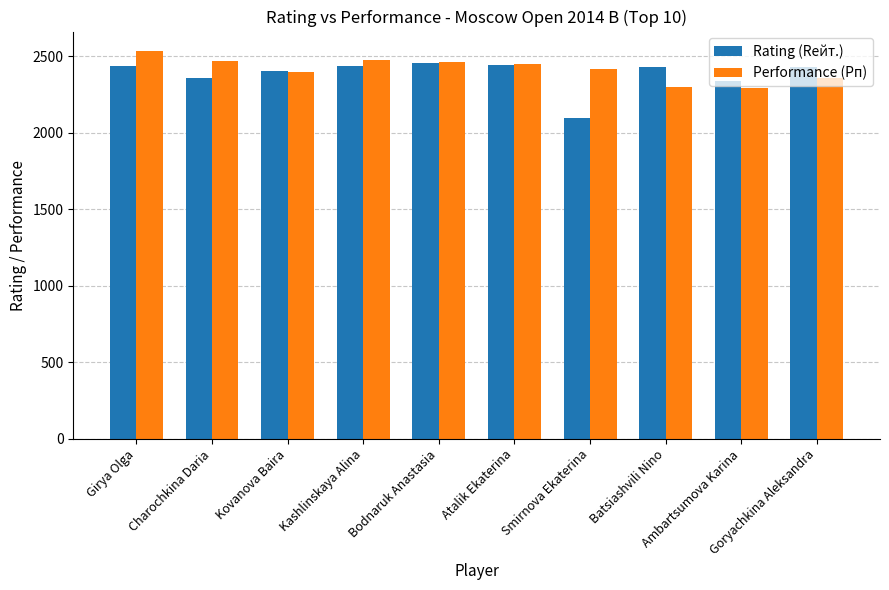

At which category is the sum across all series the highest?

Girya Olga